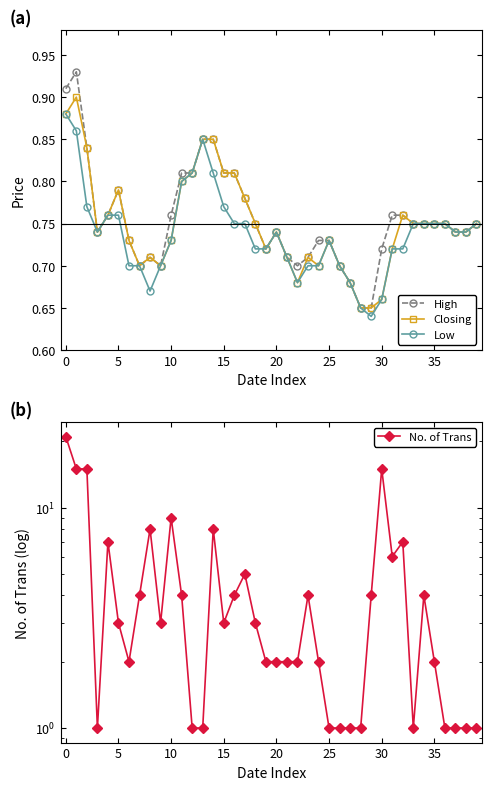

At which label does High reach its minimum?

28